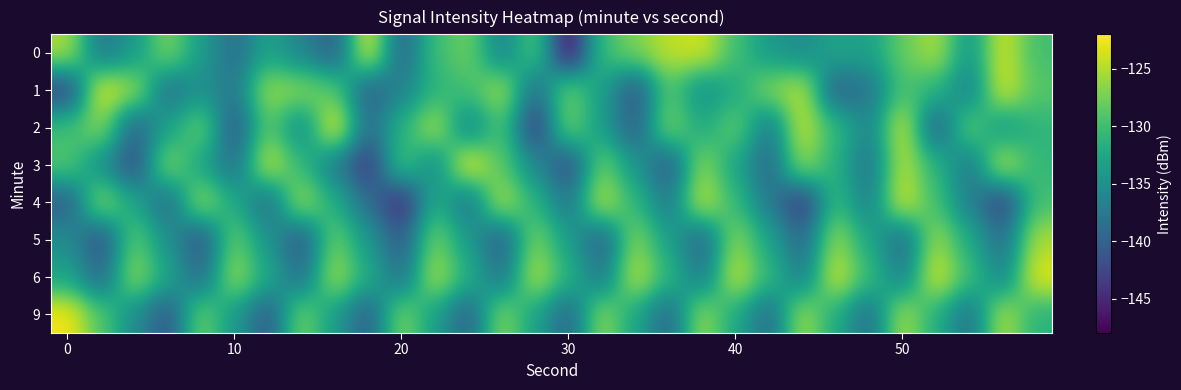

List the series in order of their peak value, lowest first.

5, 4, 6, 1, 0, 3, 2, 9